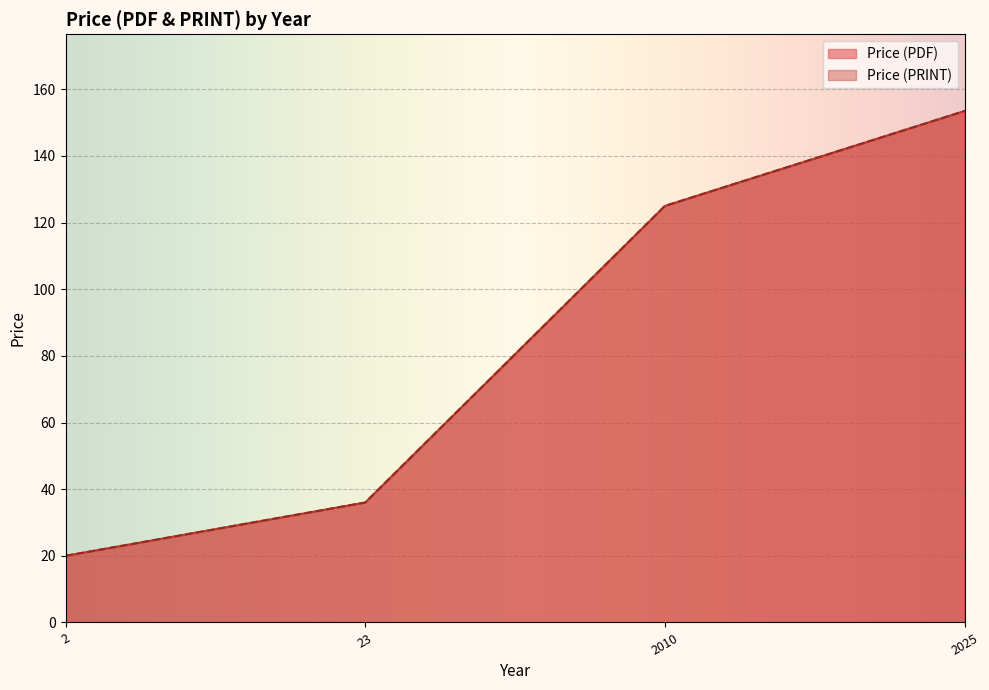

Between 2 and 2010, which series saw the biggest shift?

Price (PDF)